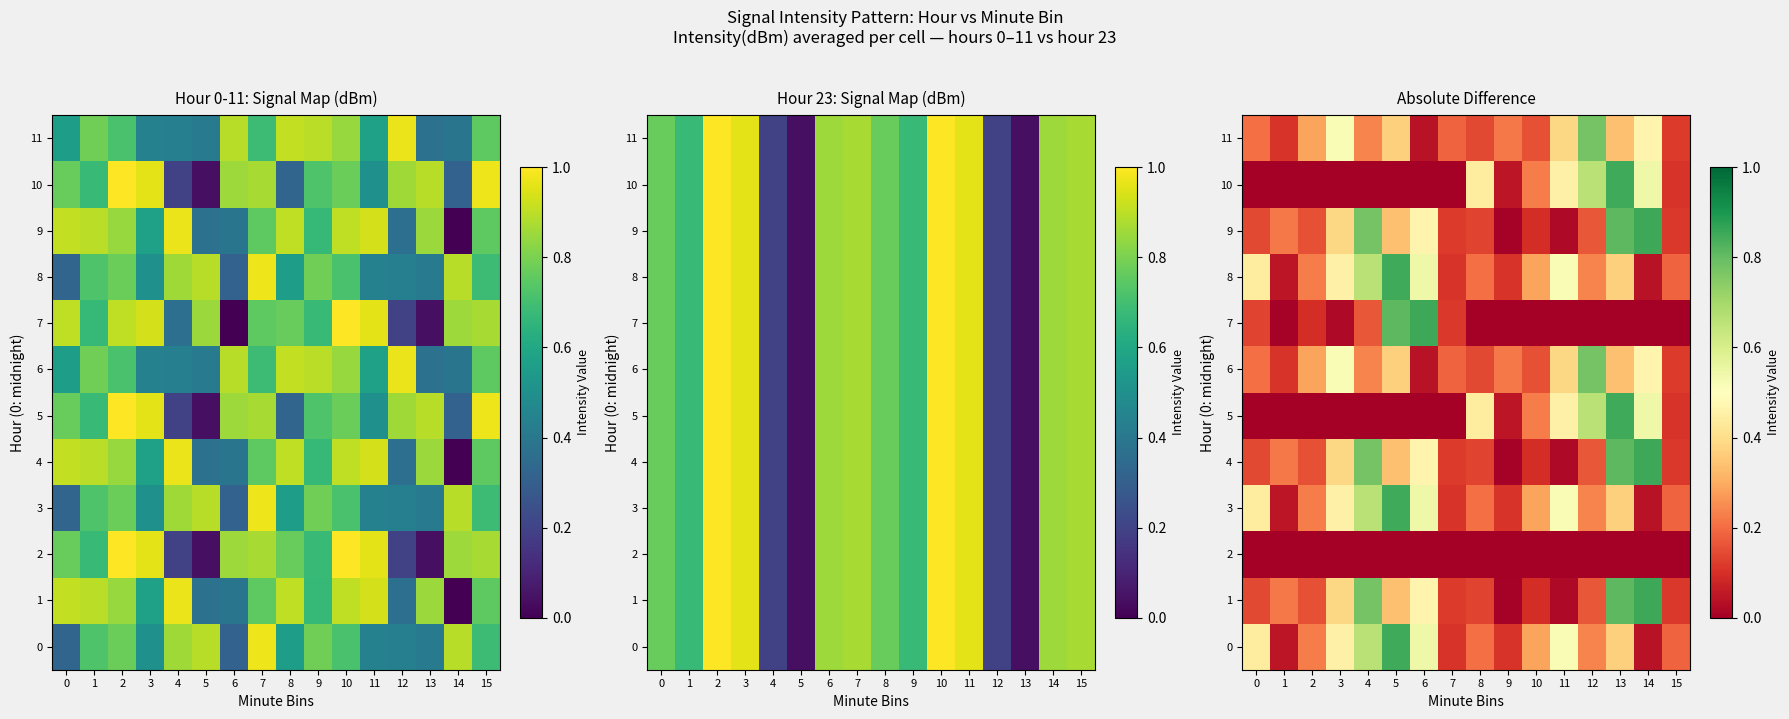

What is the sum of the 10 values at 10 and 14?

0.8